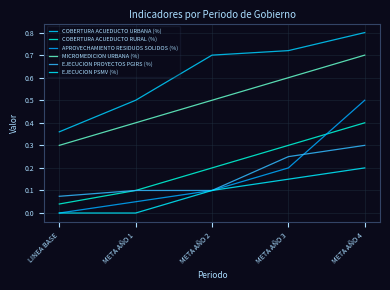

Does the chart display data point markers on the line(s)?

No